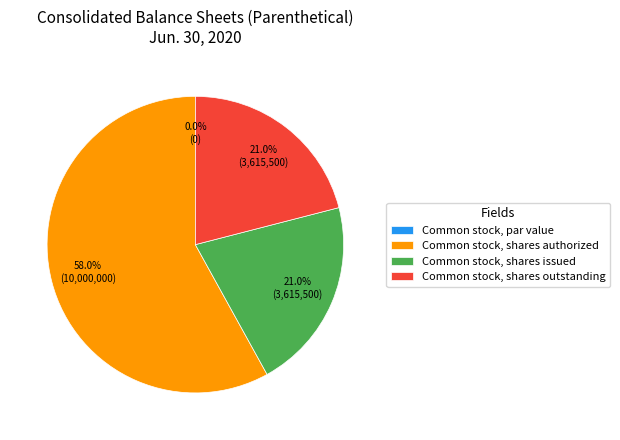

To the nearest percent, what is the average slice percentage?

25%